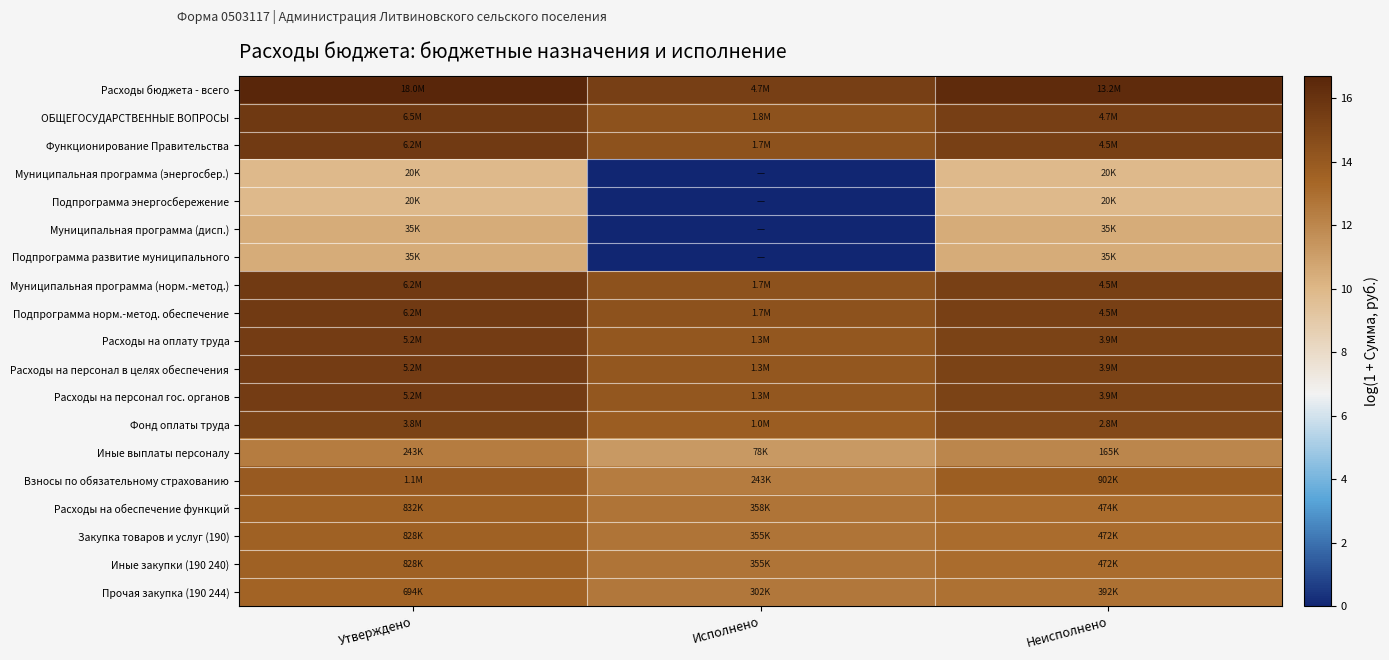

What is the greatest value displayed?

16.7